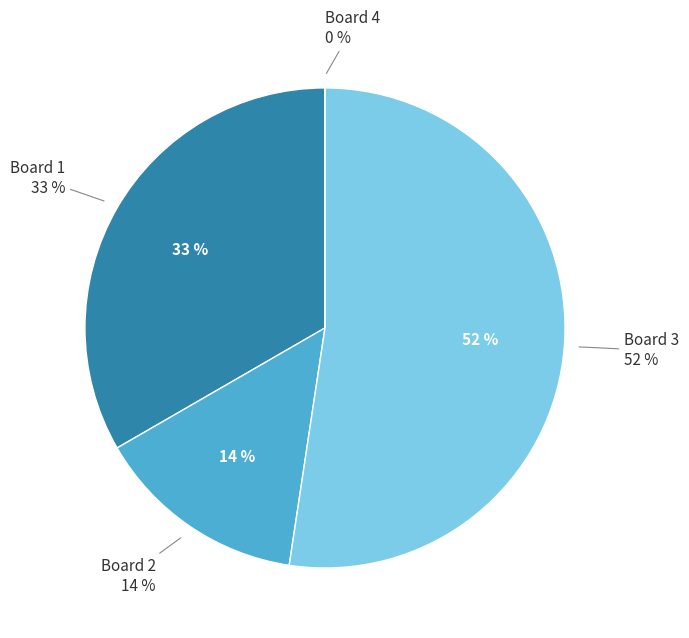

To the nearest percent, what is the average slice percentage?

25%